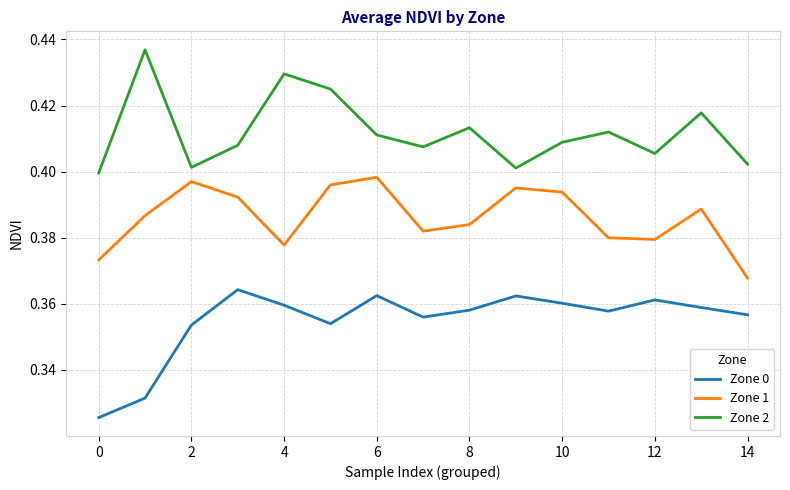

True or false: Zone 2 and Zone 1 cross at least once.

False